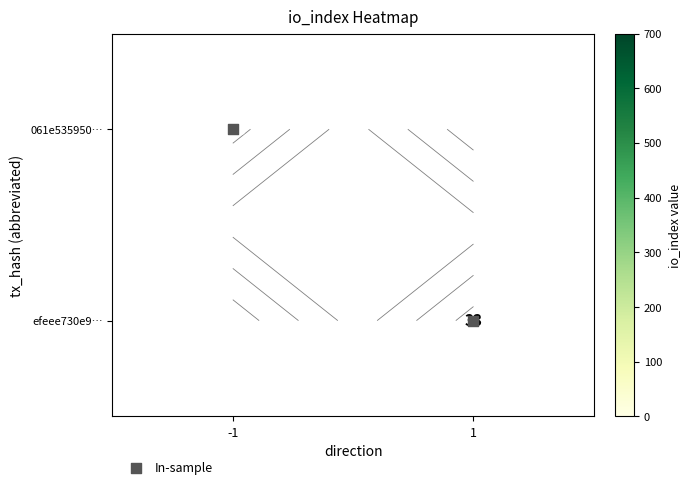

Rank the series by their maximum value, from highest to lowest.

061e535950…, efeee730e9…